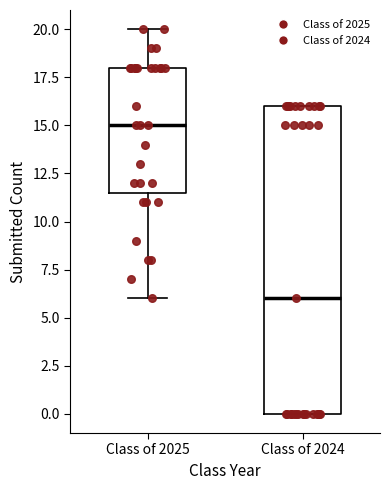

Which box is the tallest, from its lower edge to its upper edge?

Class of 2024